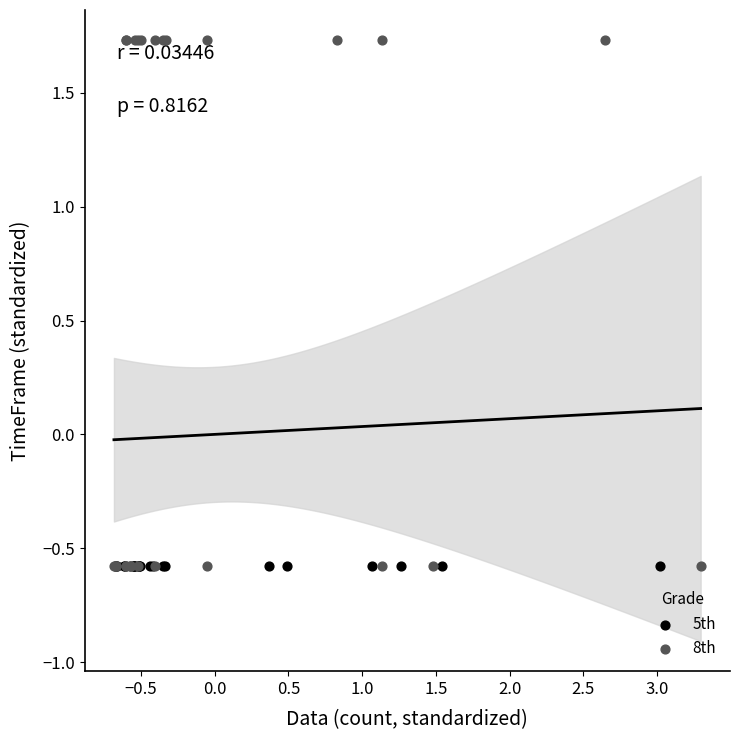

Which series reaches the maximum Y coordinate?

8th